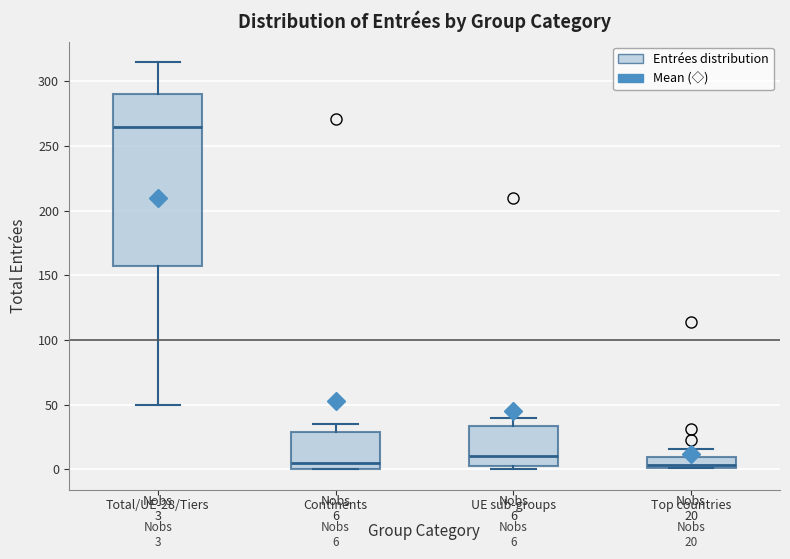

Which box is the tallest, from its lower edge to its upper edge?

Total/UE-28/Tiers